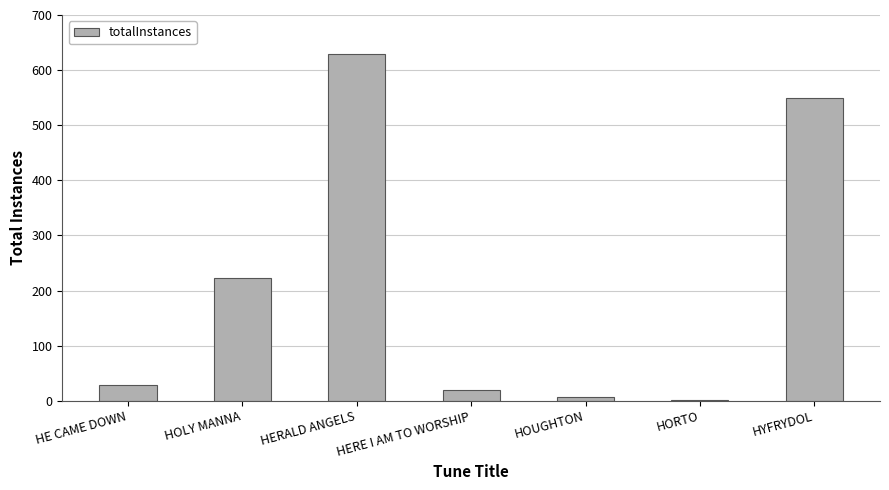

Which label corresponds to the largest value in the chart?

HERALD ANGELS